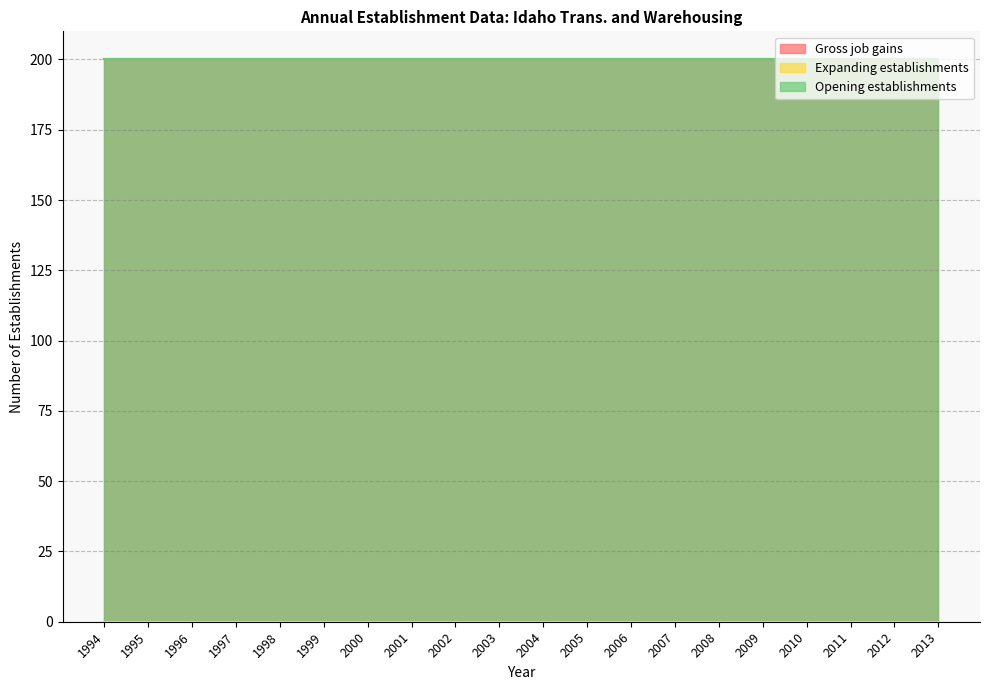

Count the number of categories in the chart.

20